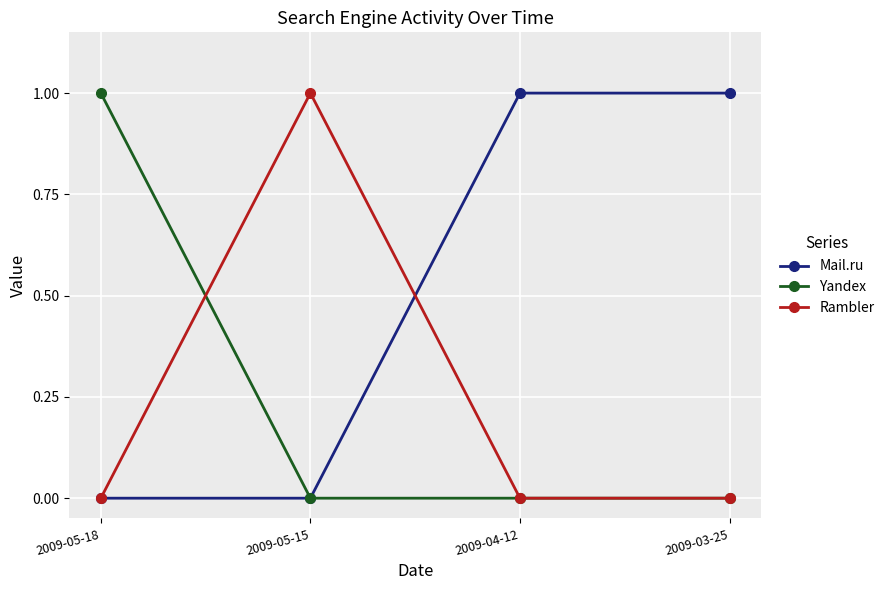

Which category has the highest value in the Yandex series?

2009-05-18